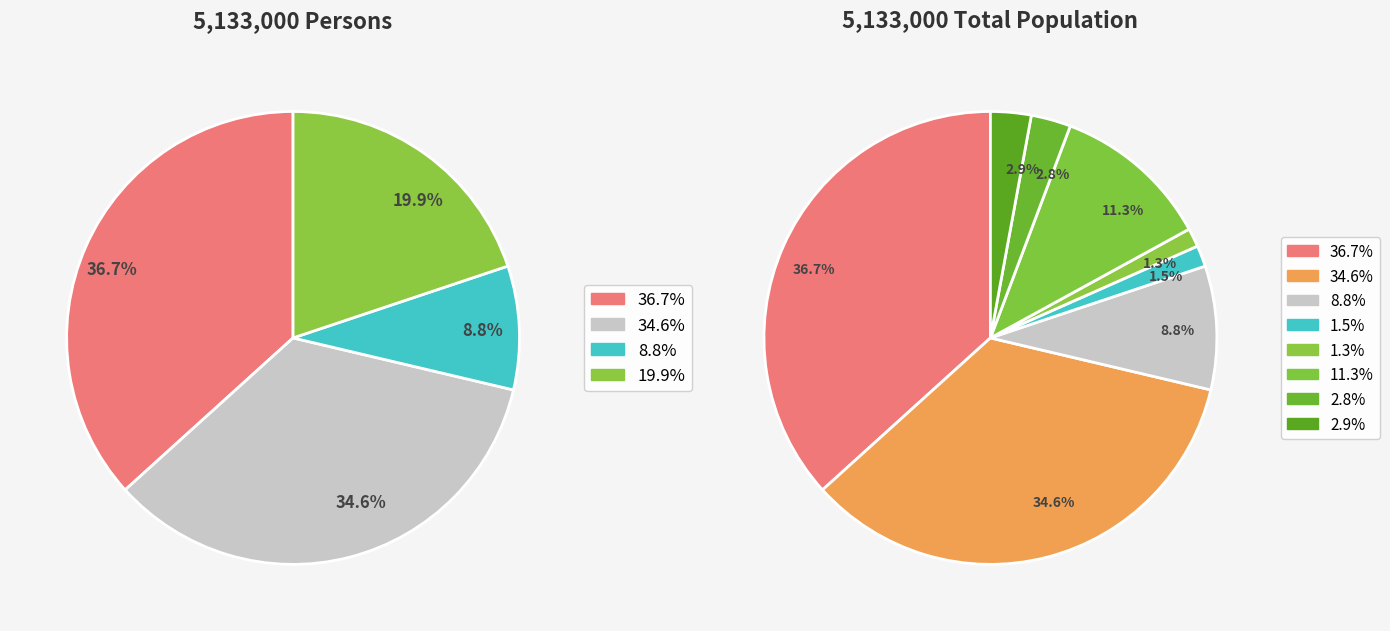

To the nearest percent, what portion does Accessible Rural Areas represent?

11%